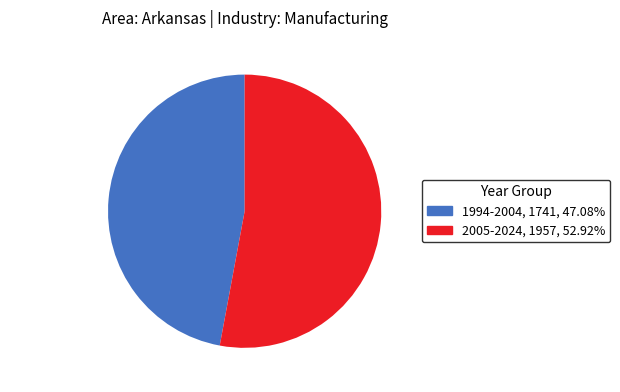

Which category accounts for the majority?

2005-2024